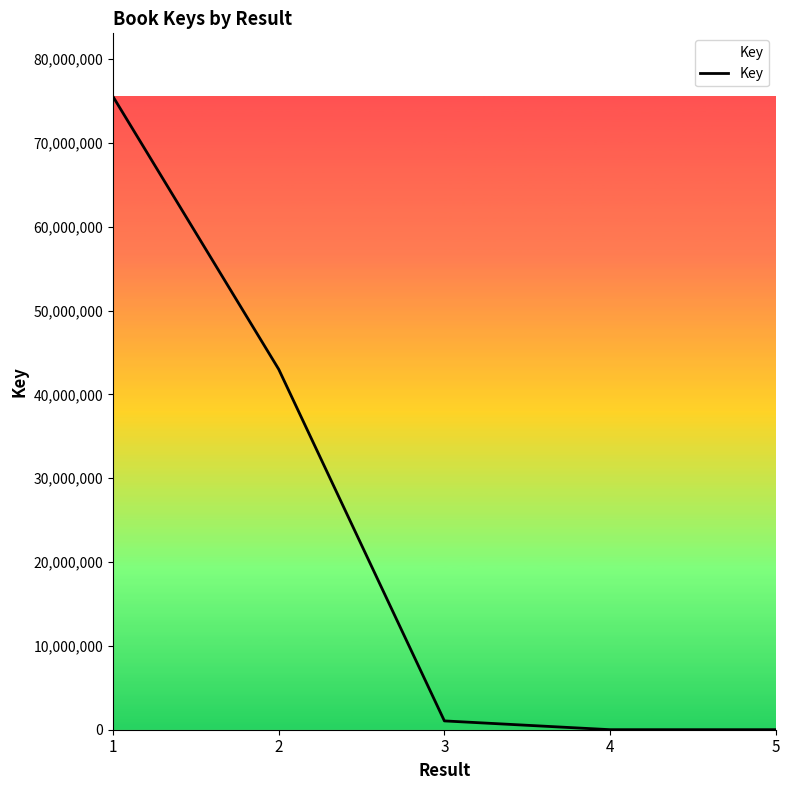

What is the sum of all values?

119597568